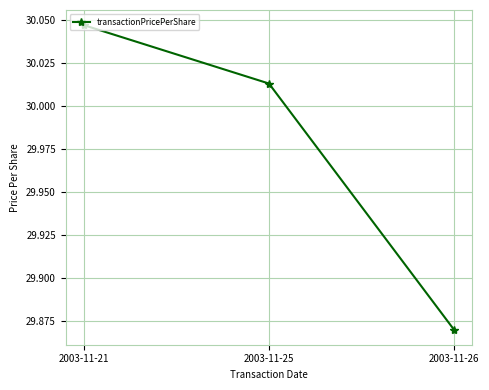

Which label corresponds to the largest value in the chart?

2003-11-21